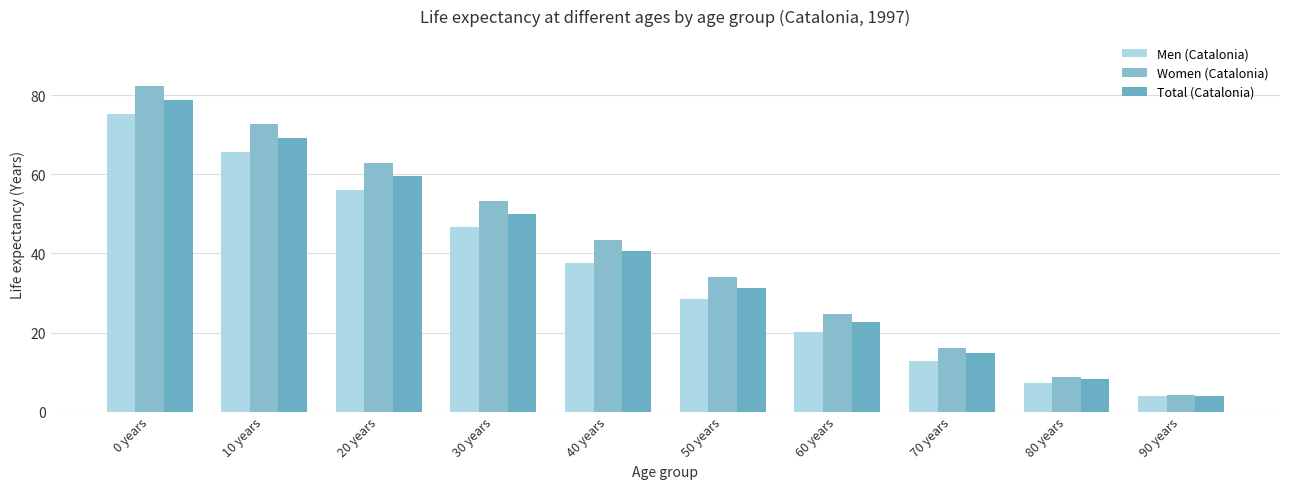

Which category has the lowest value across all series?

90 years